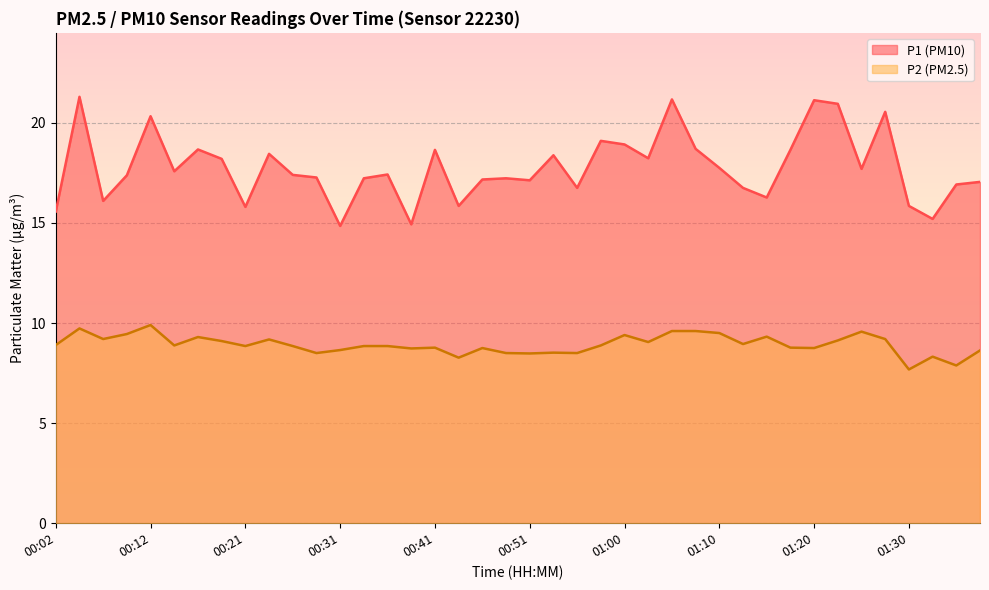

List the labels in order of P2 value, smallest first.

01:30, 01:35, 00:43, 01:32, 00:51, 00:29, 00:48, 00:56, 00:53, 01:37, 00:31, 00:39, 00:46, 01:20, 00:41, 01:18, 00:21, 00:26, 00:34, 00:36, 00:14, 00:58, 00:02, 01:13, 01:03, 00:19, 01:22, 00:24, 00:07, 01:27, 00:17, 01:15, 01:00, 00:09, 01:10, 01:25, 01:05, 01:08, 00:04, 00:12